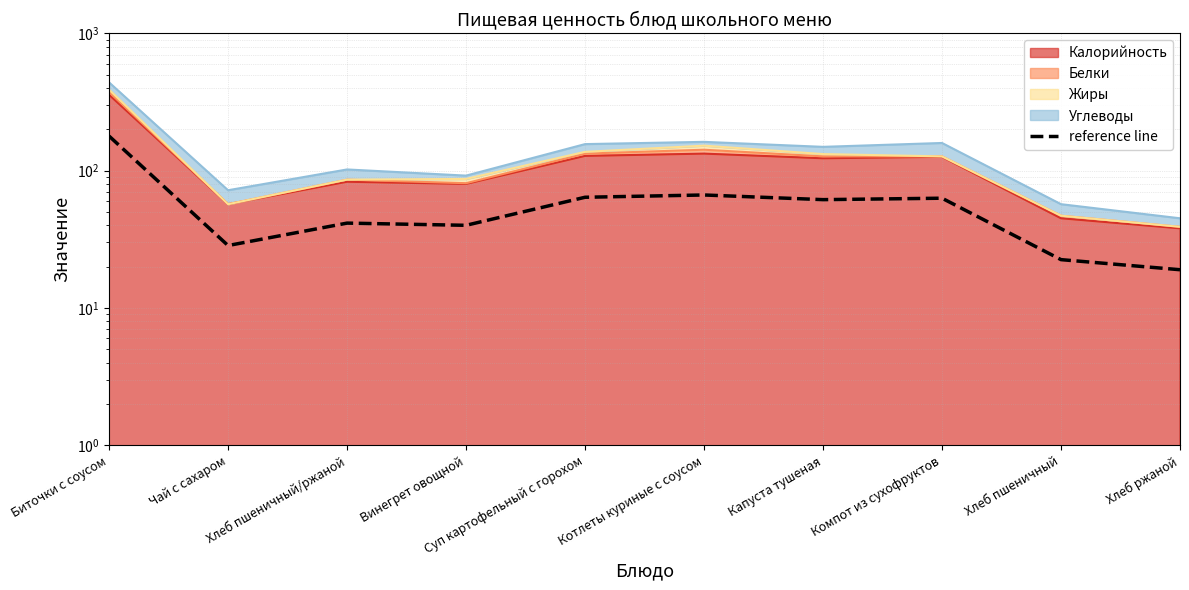

What is the change in value from Суп картофельный с горохом to Капуста тушеная?

-2.5